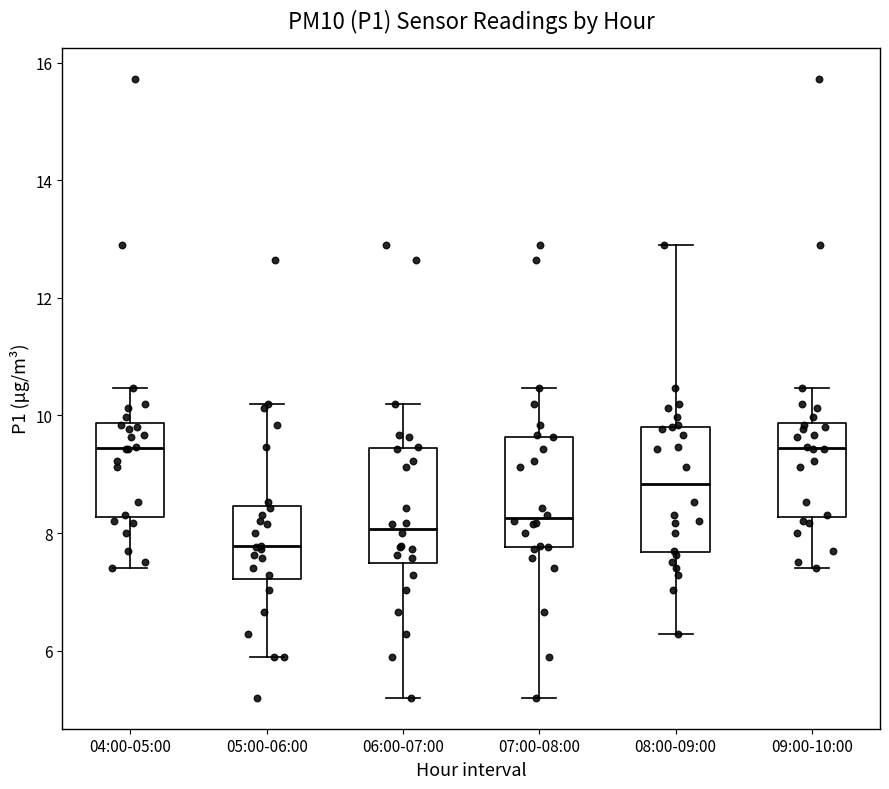

Reading left to right, read every box against the y-axis: the position of its median line, the range the box covers, and the ends of its whiskers. The values are not printed on the chart, so give them approximately, as read against the axis.

04:00-05:00: median 9.4, box 8.2 to 9.8, whiskers 7.4 to 10.4
05:00-06:00: median 7.8, box 7.2 to 8.4, whiskers 6.0 to 10.2
06:00-07:00: median 8.0, box 7.4 to 9.4, whiskers 5.2 to 10.2
07:00-08:00: median 8.2, box 7.8 to 9.6, whiskers 5.2 to 10.4
08:00-09:00: median 8.8, box 7.6 to 9.8, whiskers 6.2 to 13.0
09:00-10:00: median 9.4, box 8.2 to 9.8, whiskers 7.4 to 10.4